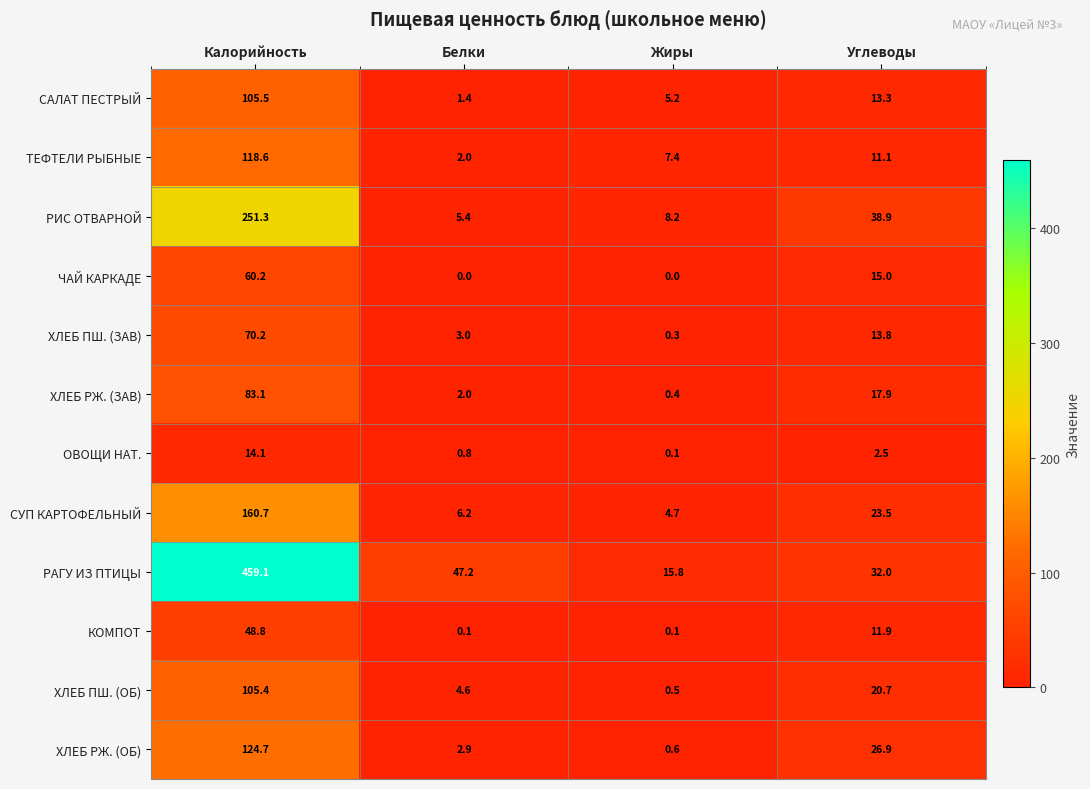

At which label is ЧАЙ КАРКАДЕ closest to 30?

Углеводы